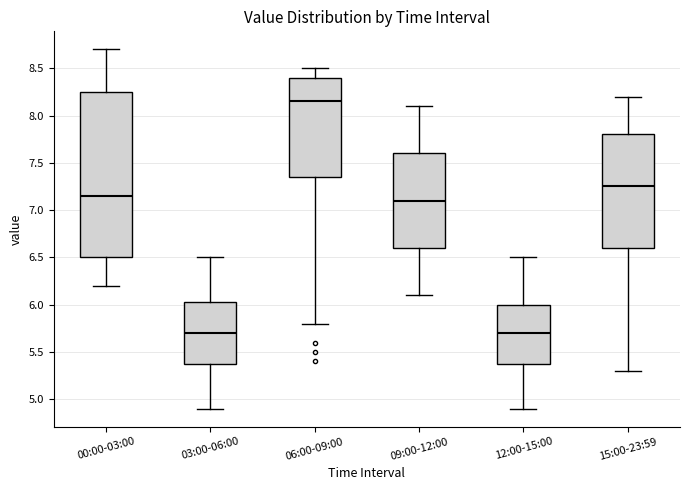

Reading left to right, read every box against the y-axis: the position of its median line, the range the box covers, and the ends of its whiskers. The values are not printed on the chart, so give them approximately, as read against the axis.

00:00-03:00: median 7.15, box 6.50 to 8.25, whiskers 6.20 to 8.70
03:00-06:00: median 5.70, box 5.40 to 6.05, whiskers 4.90 to 6.50
06:00-09:00: median 8.15, box 7.35 to 8.40, whiskers 5.80 to 8.50
09:00-12:00: median 7.10, box 6.60 to 7.60, whiskers 6.10 to 8.10
12:00-15:00: median 5.70, box 5.40 to 6.00, whiskers 4.90 to 6.50
15:00-23:59: median 7.25, box 6.60 to 7.80, whiskers 5.30 to 8.20